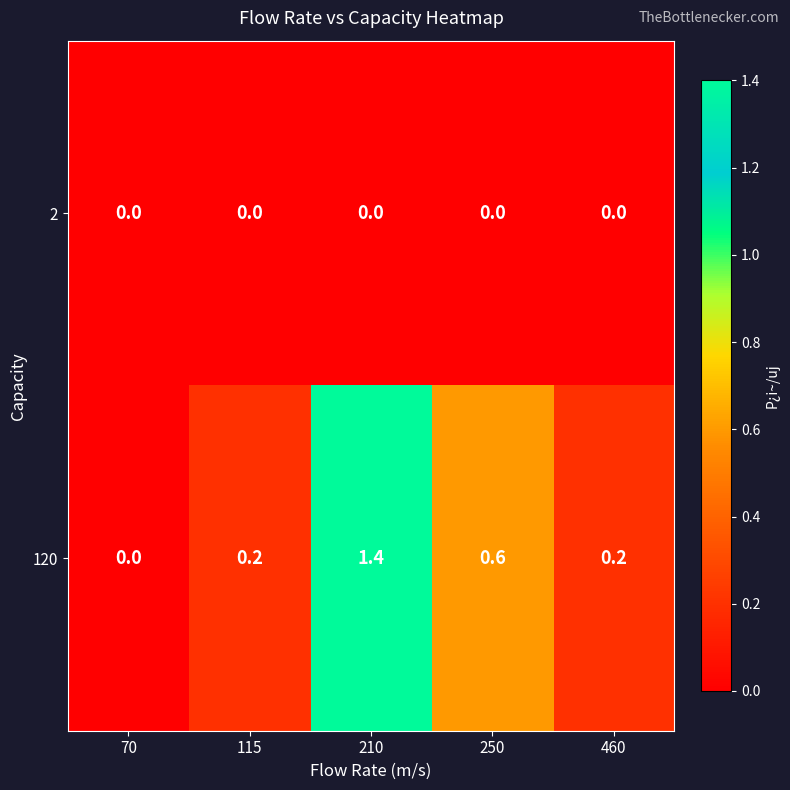

Which label corresponds to the largest value in the chart?

210